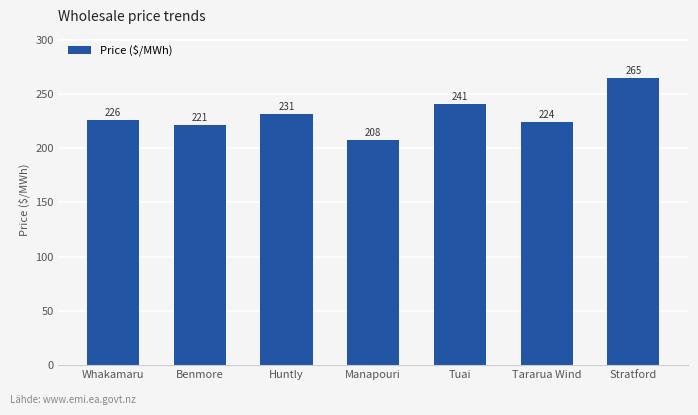

Does the chart contain stacked bars?

No